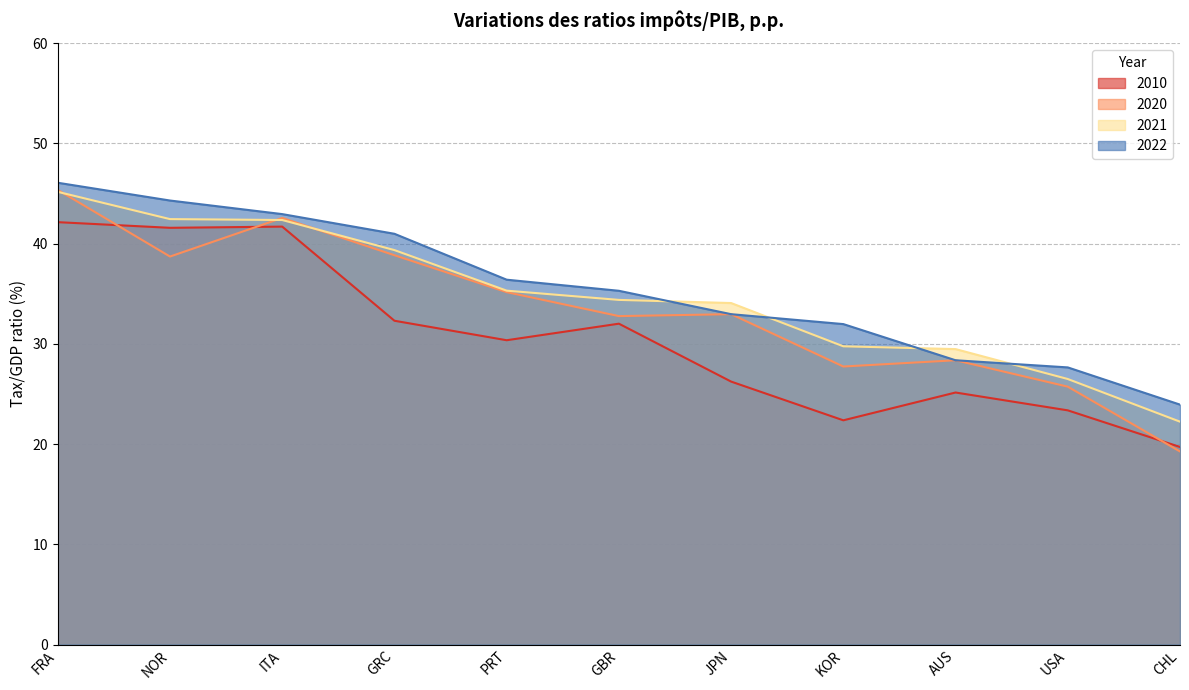

Which series has the widest spread of values?

2020